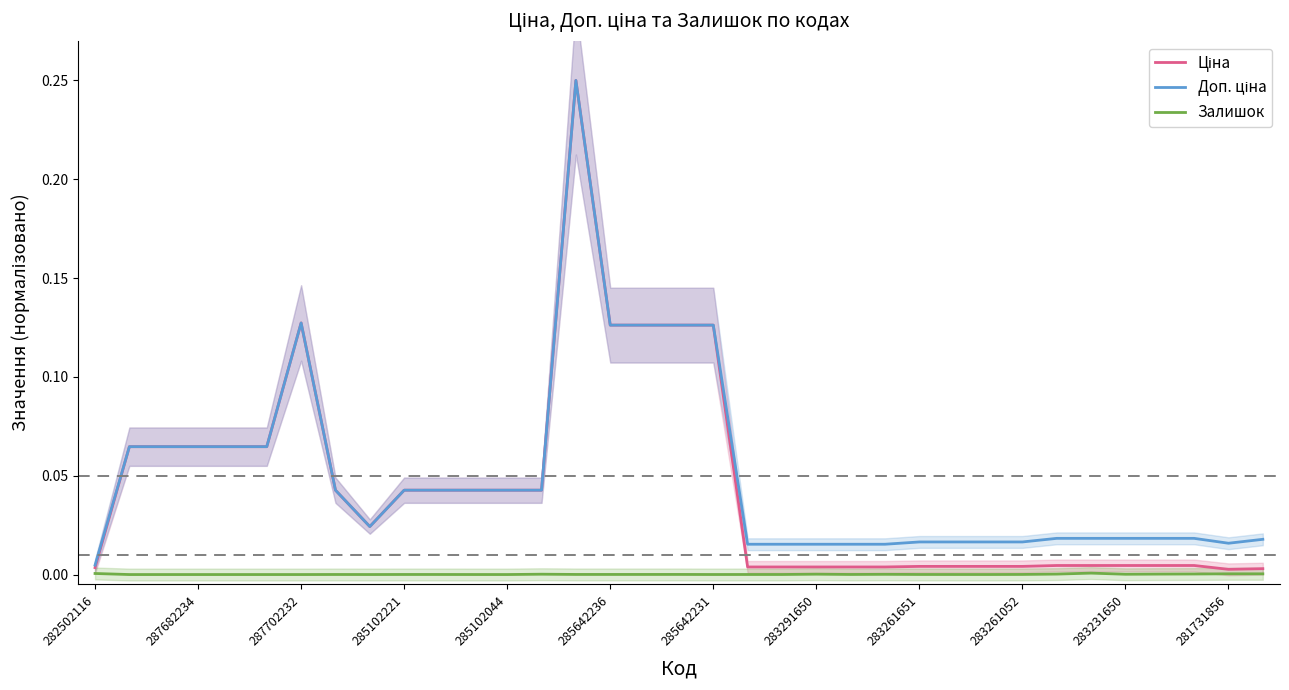

Does the chart display data point markers on the line(s)?

No